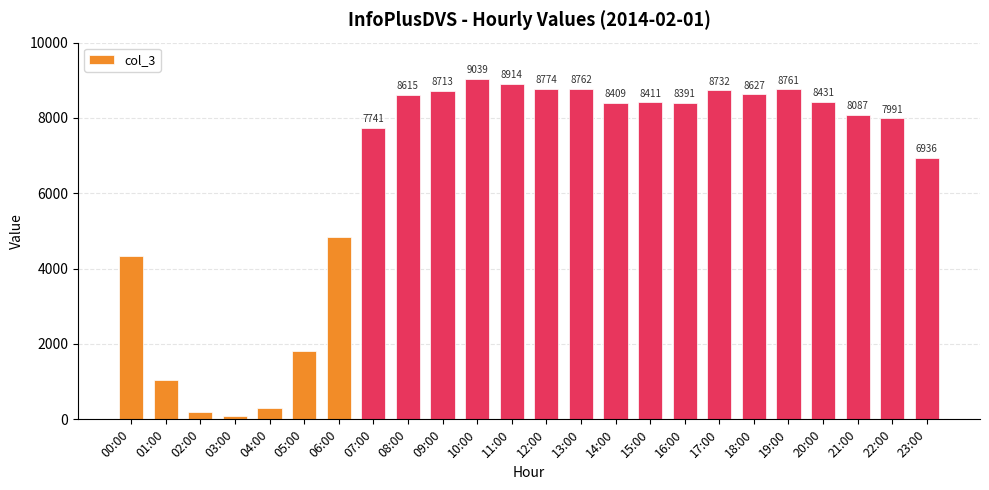

List the labels in order of value, smallest first.

03:00, 02:00, 04:00, 01:00, 05:00, 00:00, 06:00, 23:00, 07:00, 22:00, 21:00, 16:00, 14:00, 15:00, 20:00, 08:00, 18:00, 09:00, 17:00, 19:00, 13:00, 12:00, 11:00, 10:00